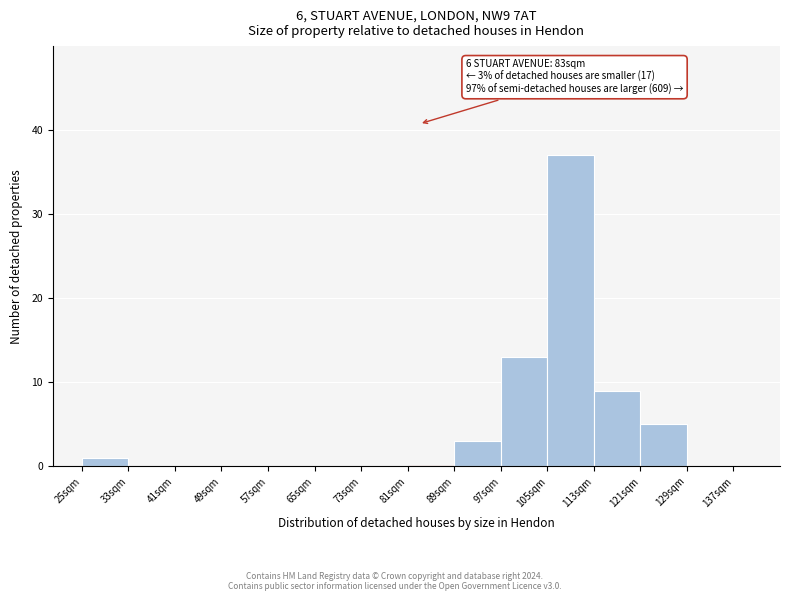

Which range on the x-axis has the tallest bar?

105 to 113